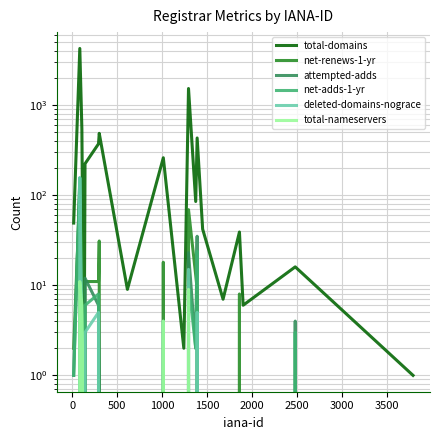

True or false: total-domains and total-nameservers cross at least once.

False